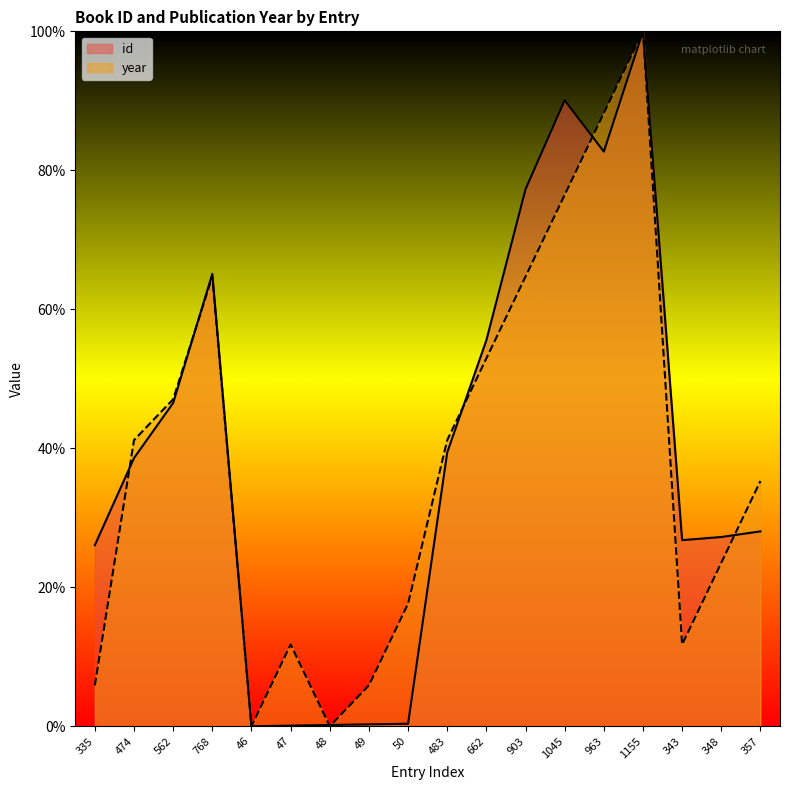

How many interior local valleys does the id series have?

3